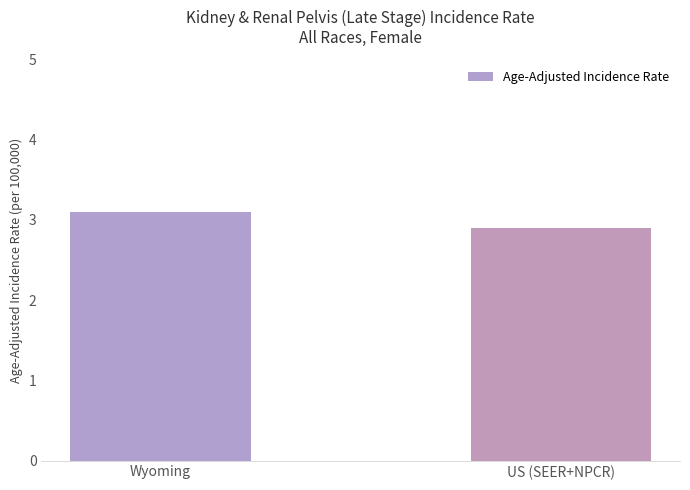

Are the bars grouped side by side (vs. stacked)?

No